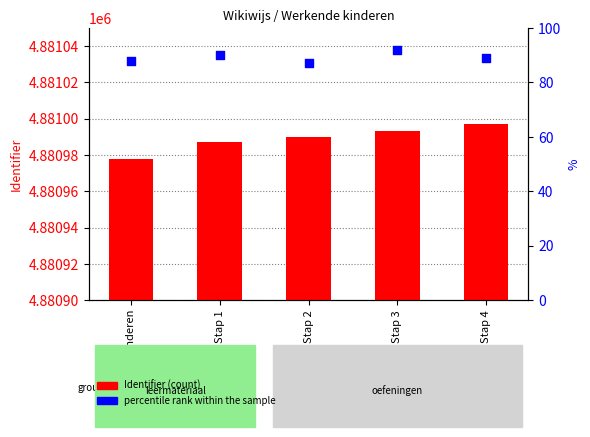

At which category is the sum across all series the highest?

Stap 4